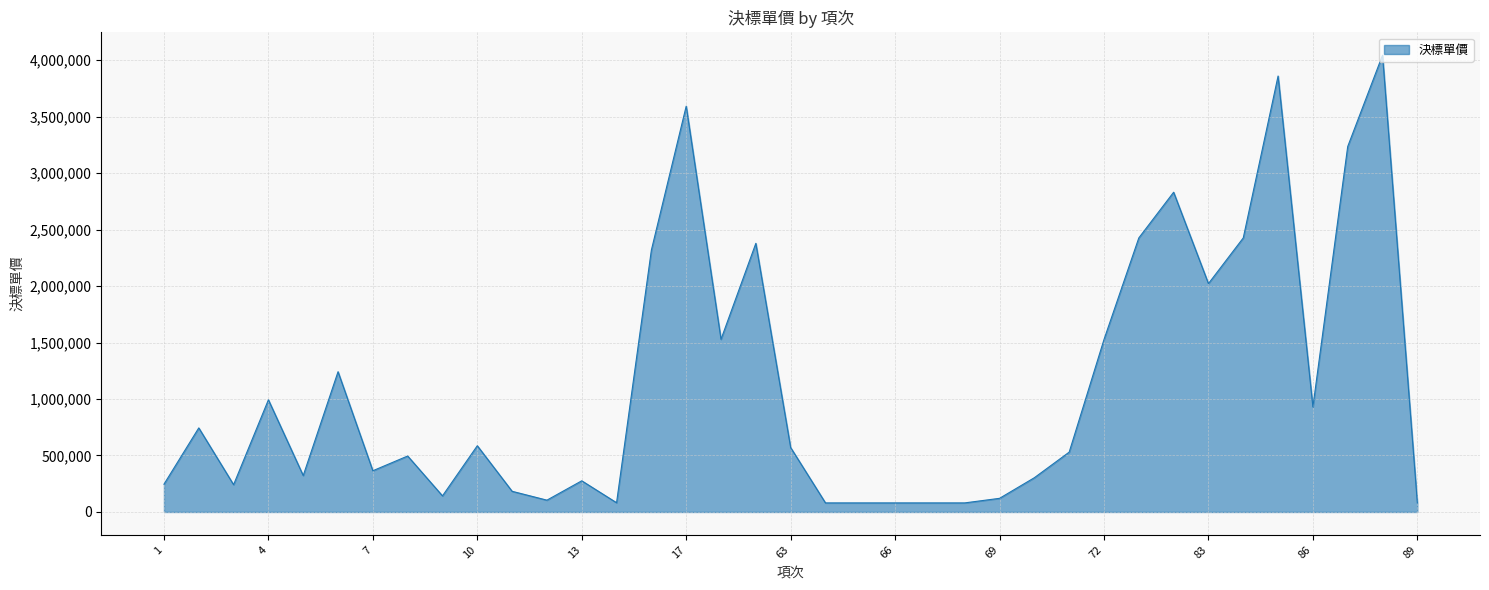

What is the maximum value shown in the chart?

4044085